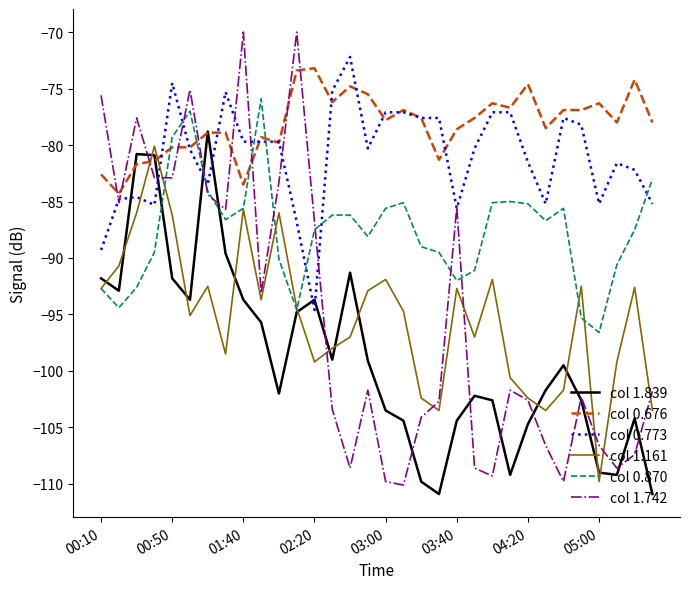

What is the sum of all col 1.742 values?

-3043.7